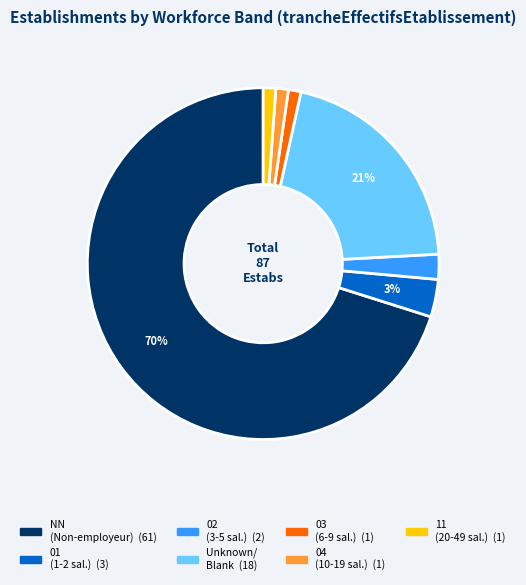

To the nearest percent, what is the average slice percentage?

14%